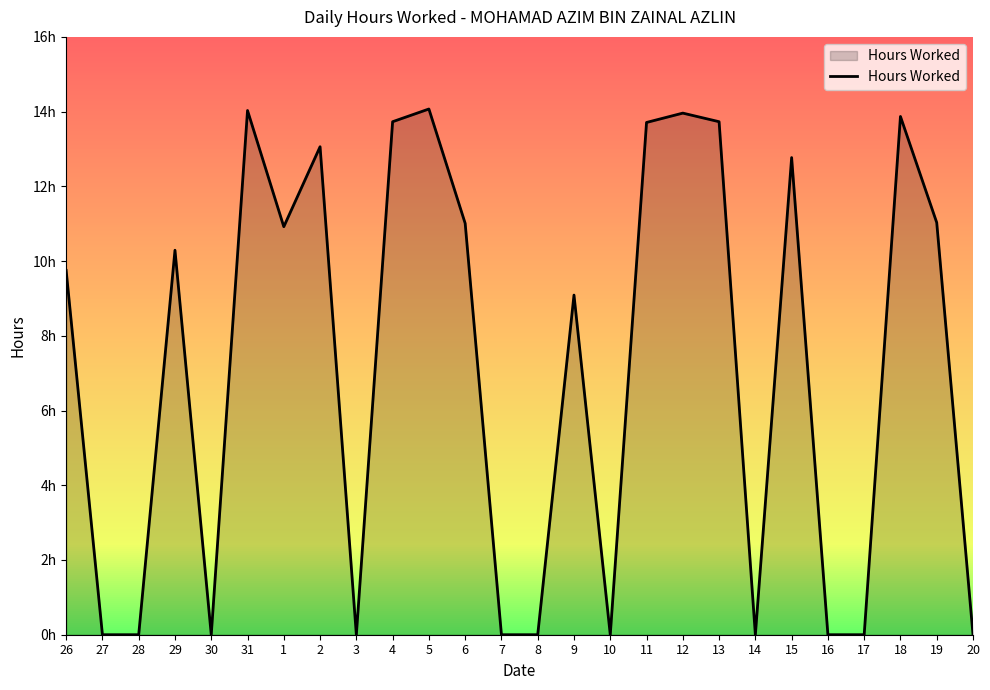

Is this an area chart (filled region under the line)?

Yes